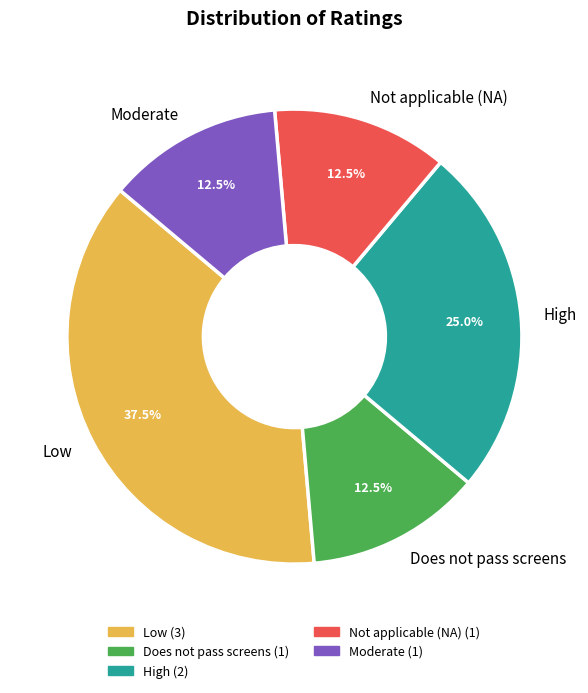

How many slices are in this pie chart?

5